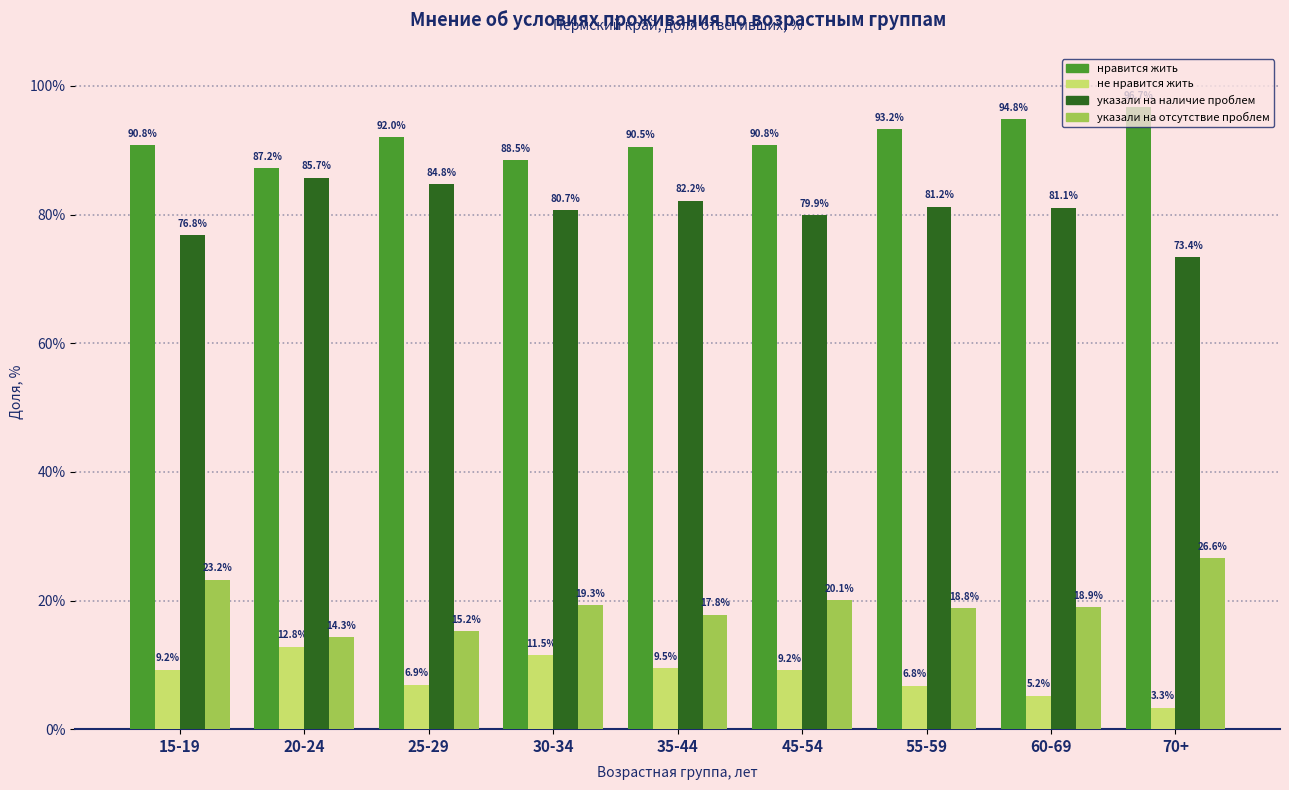

Which series has the largest total across all categories?

нравится жить